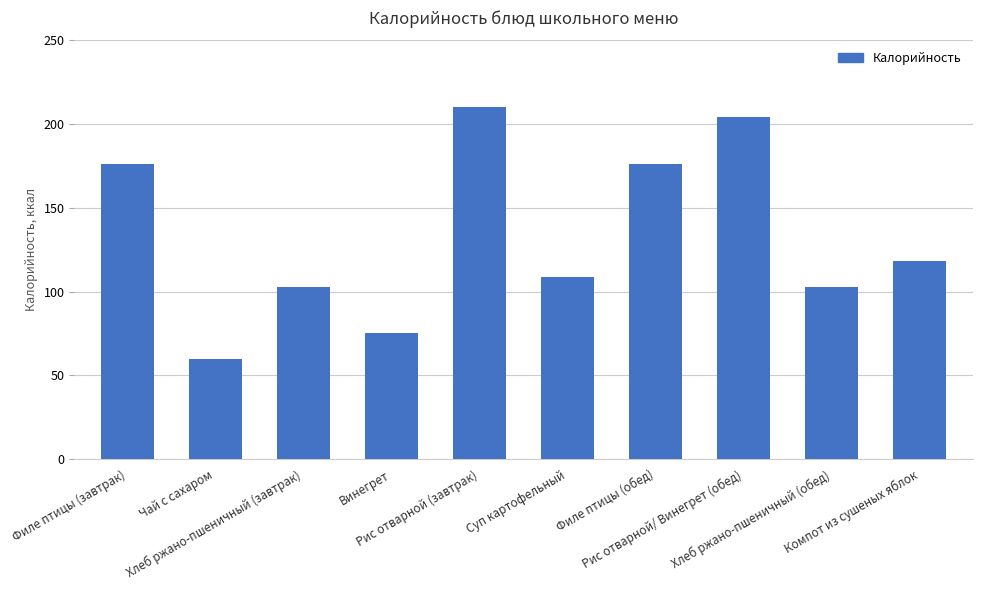

Approximately how many times larger is the value at Рис отварной (завтрак) compared to Филе птицы (обед)?

1.2